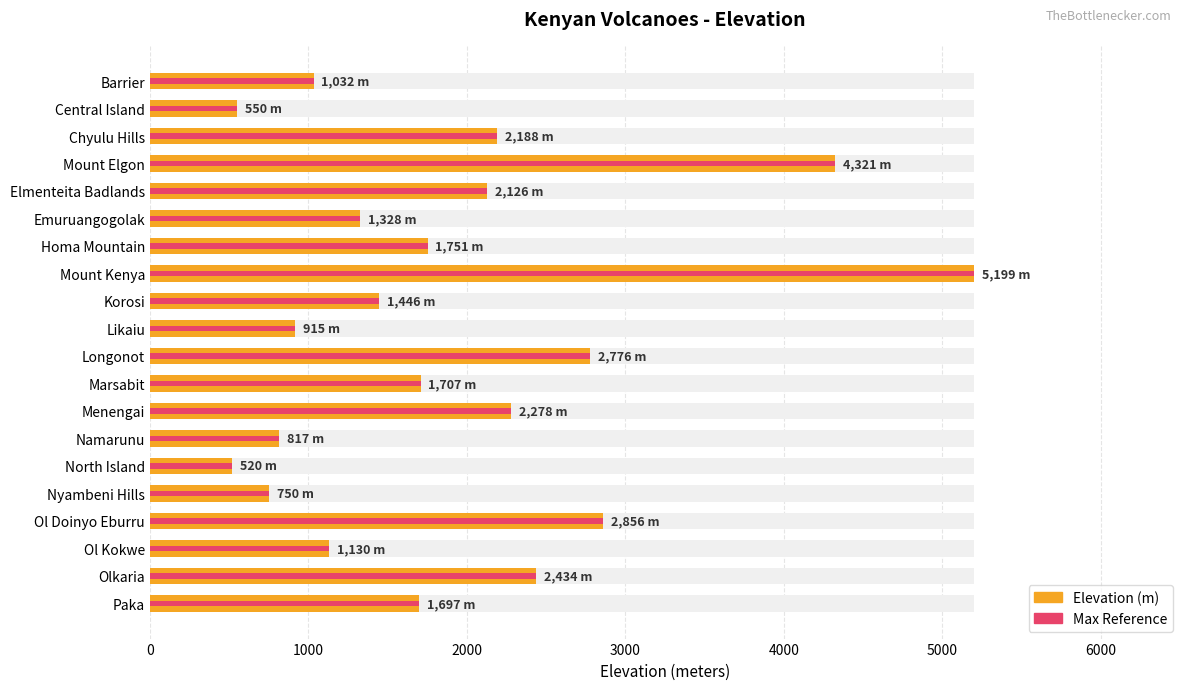

Which series has the widest spread of values?

Elevation (m)